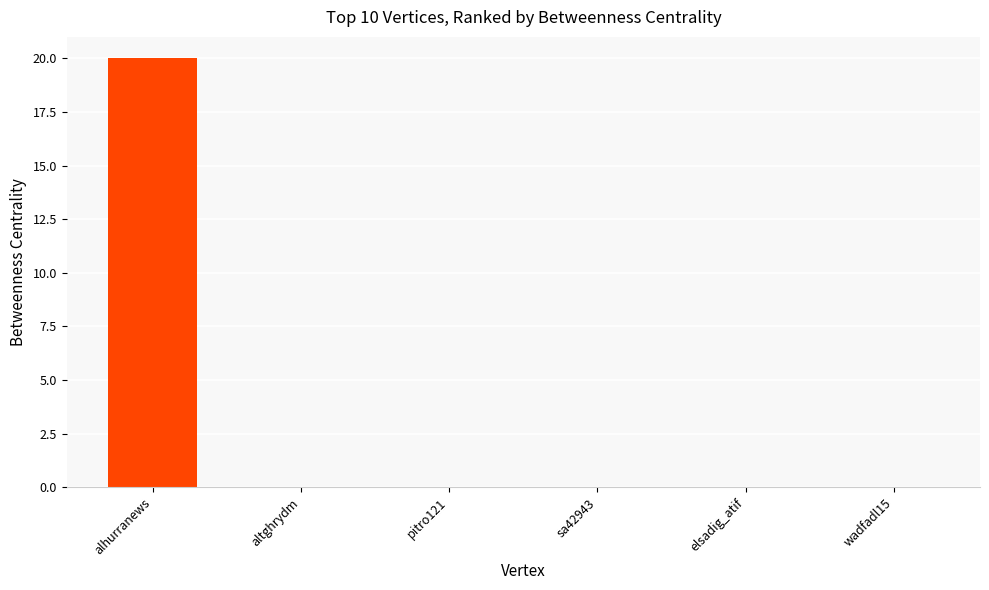

What is the maximum value shown in the chart?

20